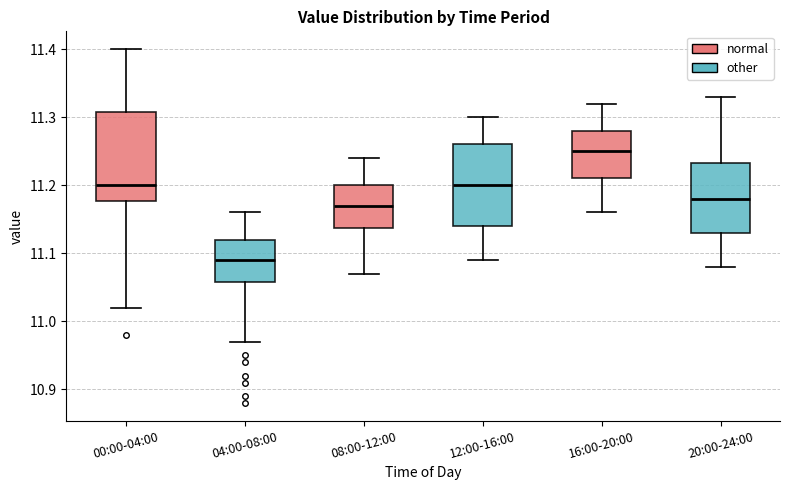

Where does the median line of the box for 16:00-20:00 sit on the y-axis? The values are not printed on the chart, so give them approximately, as read against the axis.

11.25